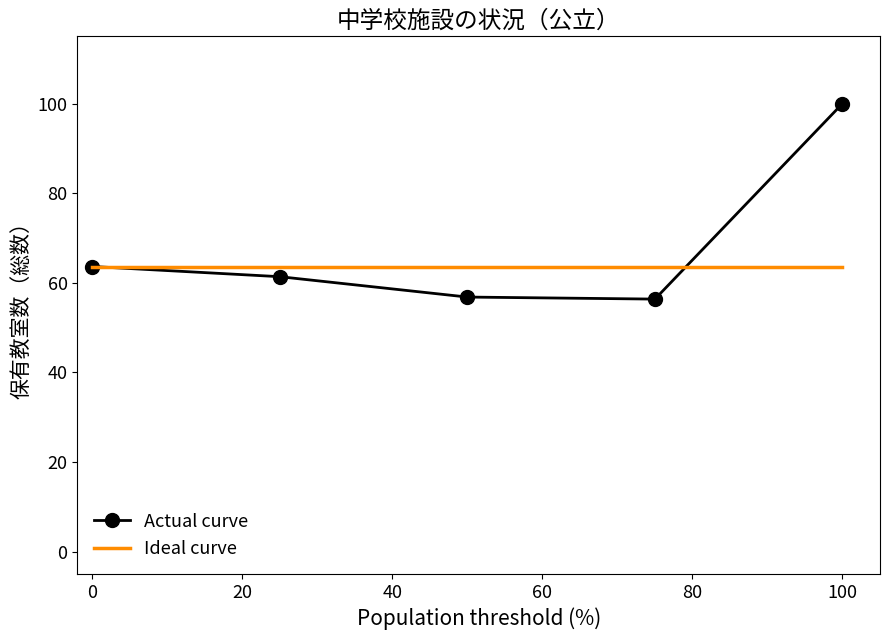

What is the smallest value displayed?

56.4